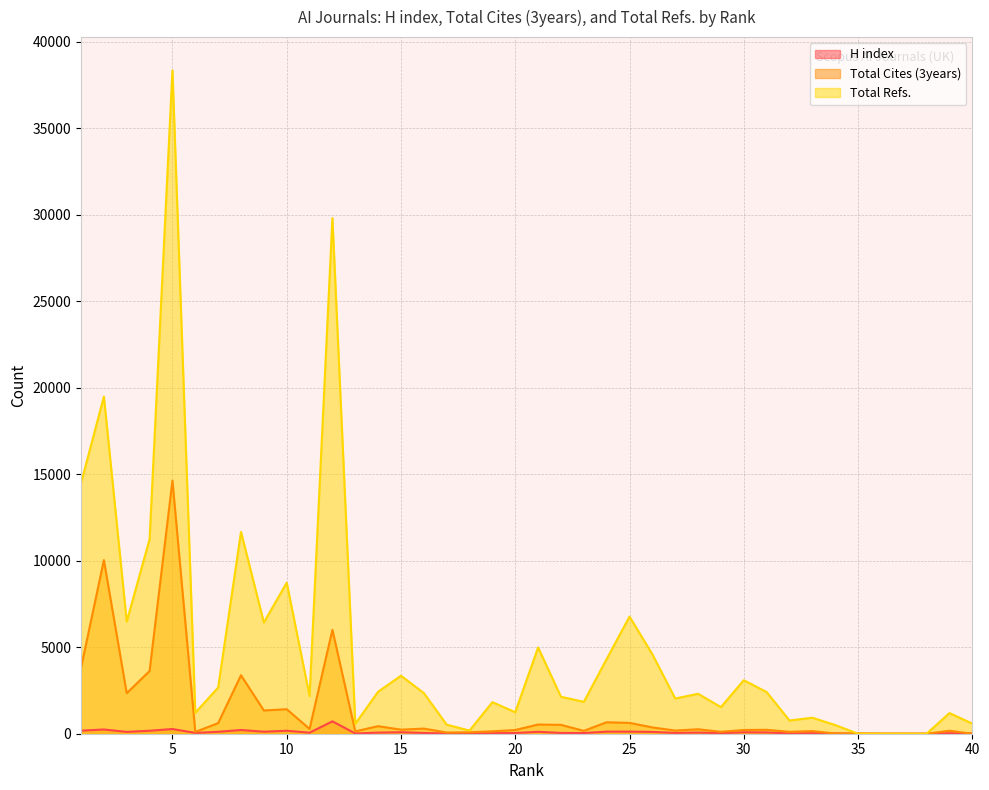

What is the total value across all series at 28?

2632